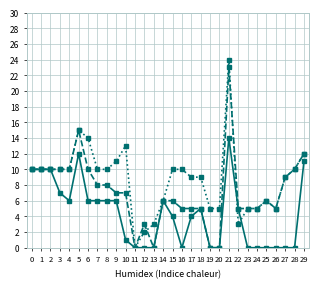

At which category is the sum across all series the highest?

21